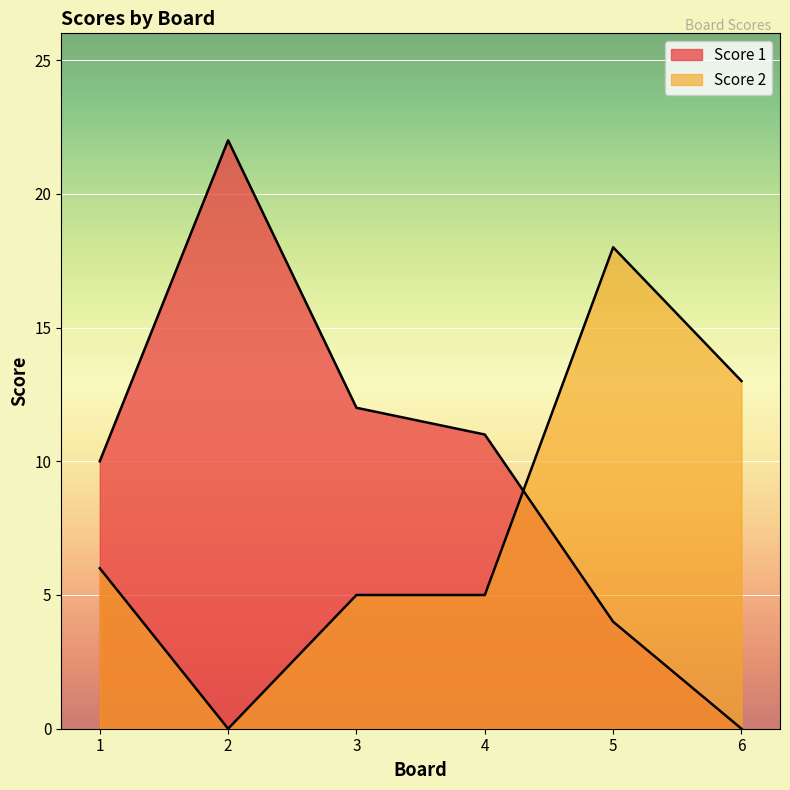

What is the value of the Score 1 point at the 4th from the left?

11